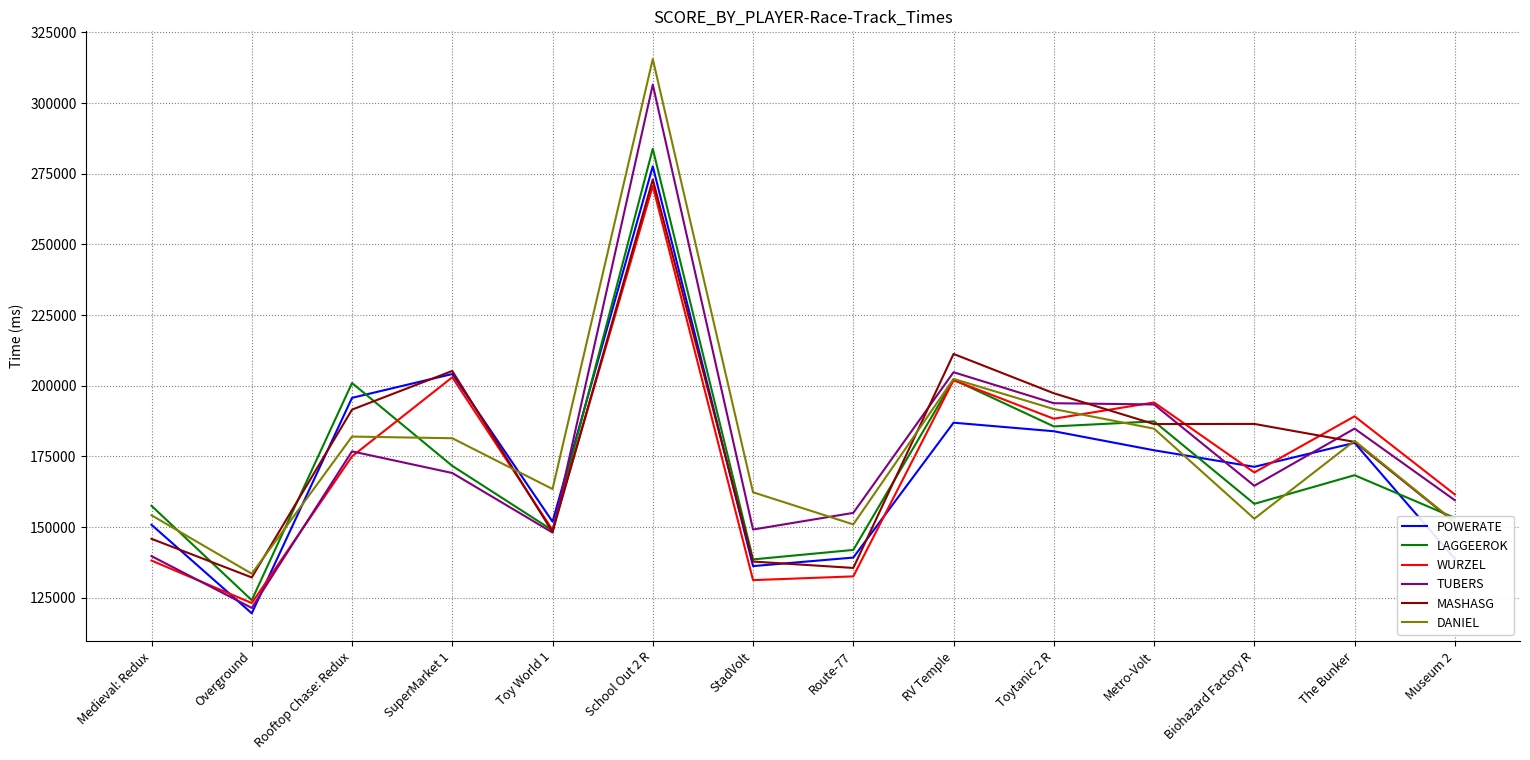

What is the sum of the MASHASG values at SuperMarket 1 and Overground?

337391